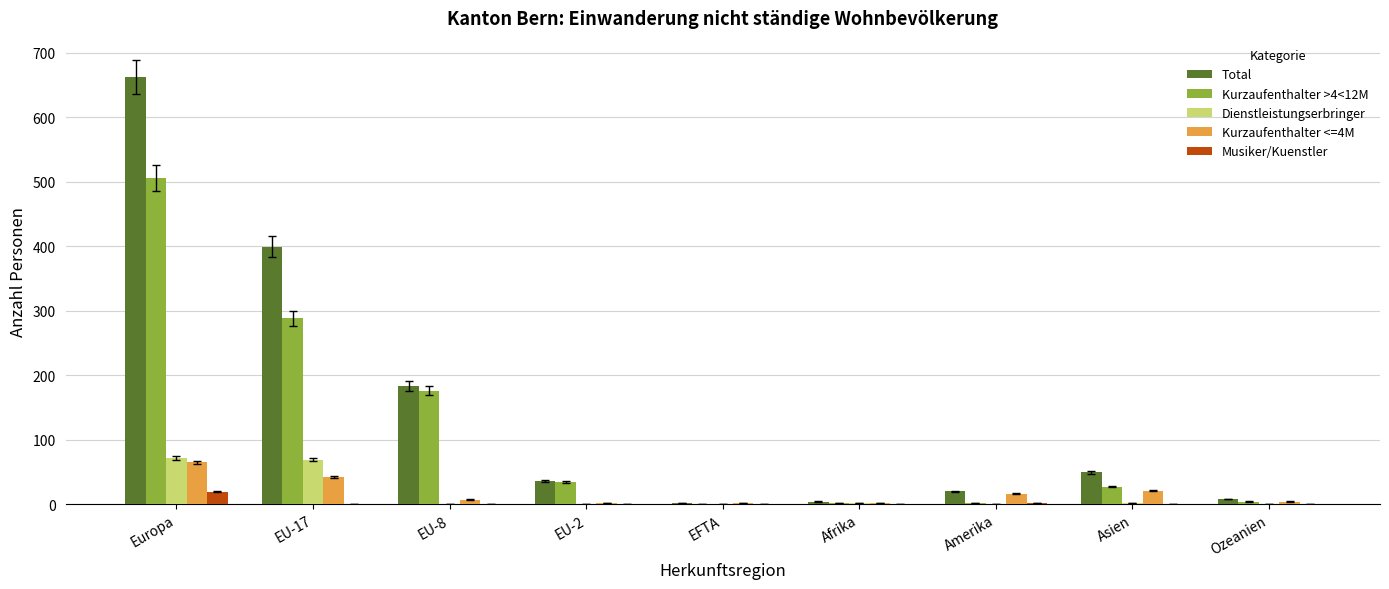

Which series has the largest total across all categories?

Total